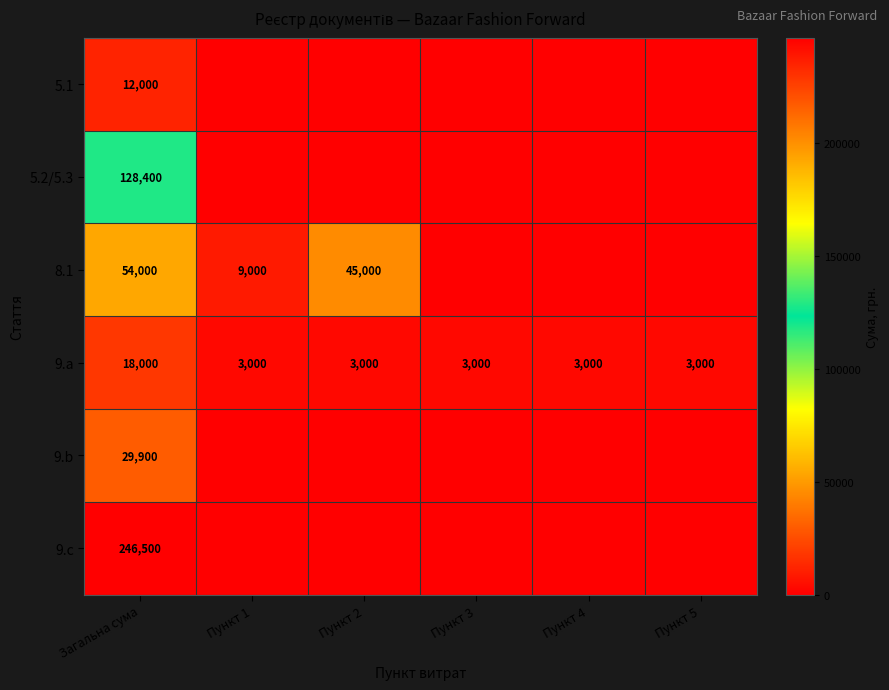

The 9.a series shows 18000 at Загальна сума. True or false?

True